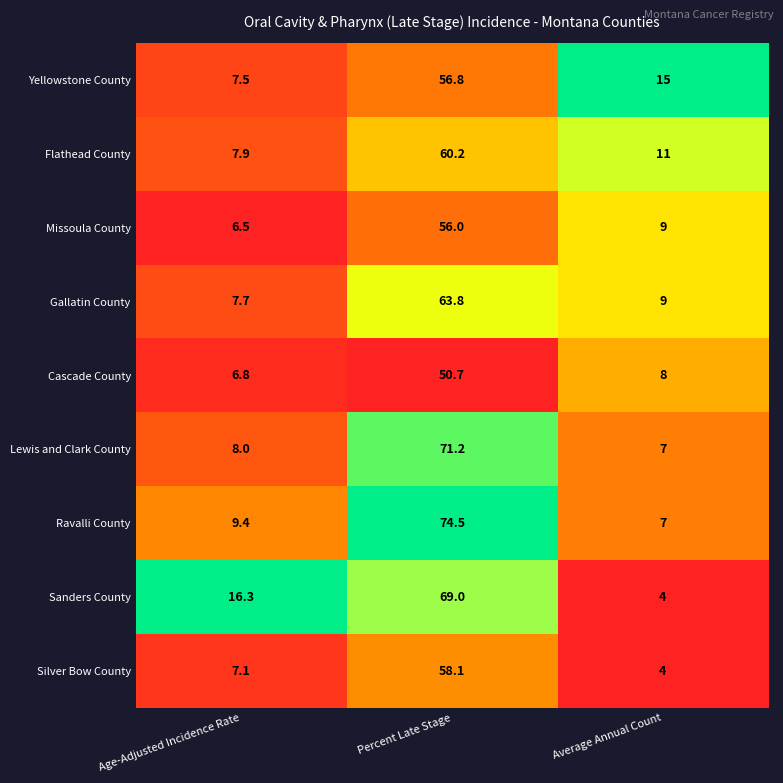

What is the sum of all Gallatin County values?

80.5